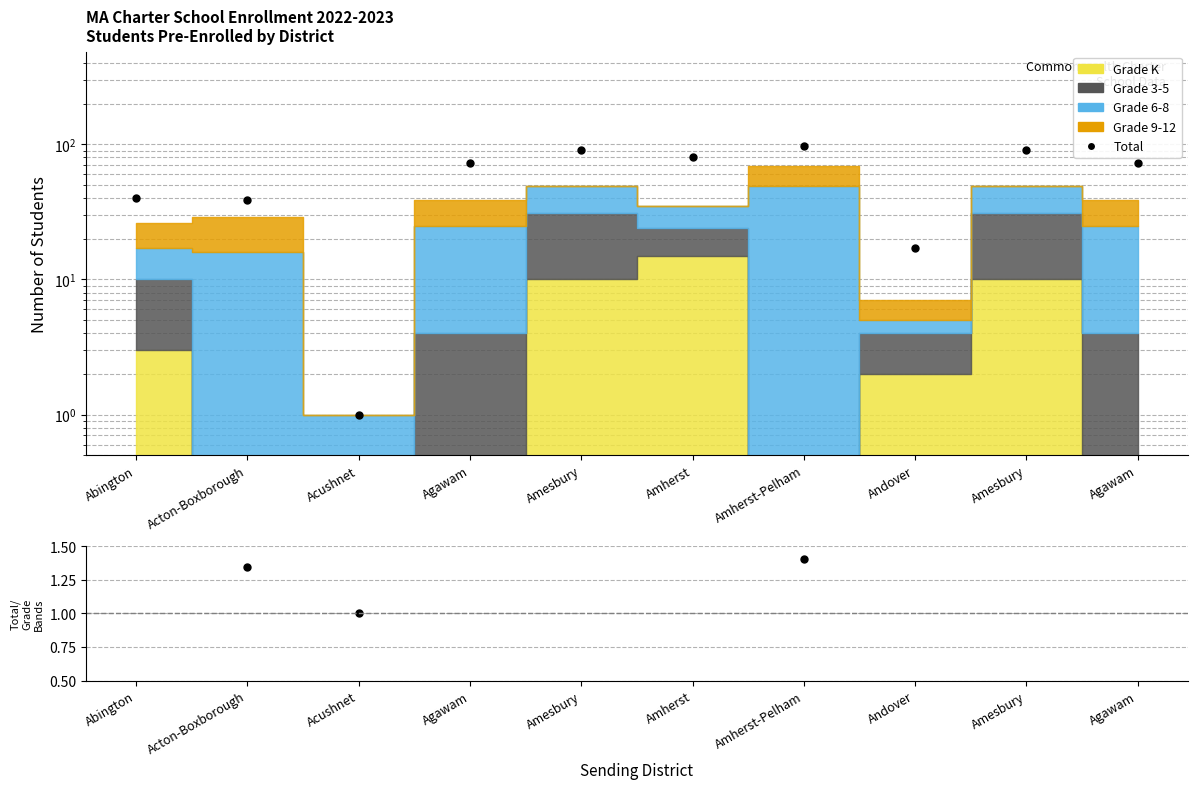

What is the spread (max minus min) of values at Agawam?

71.1